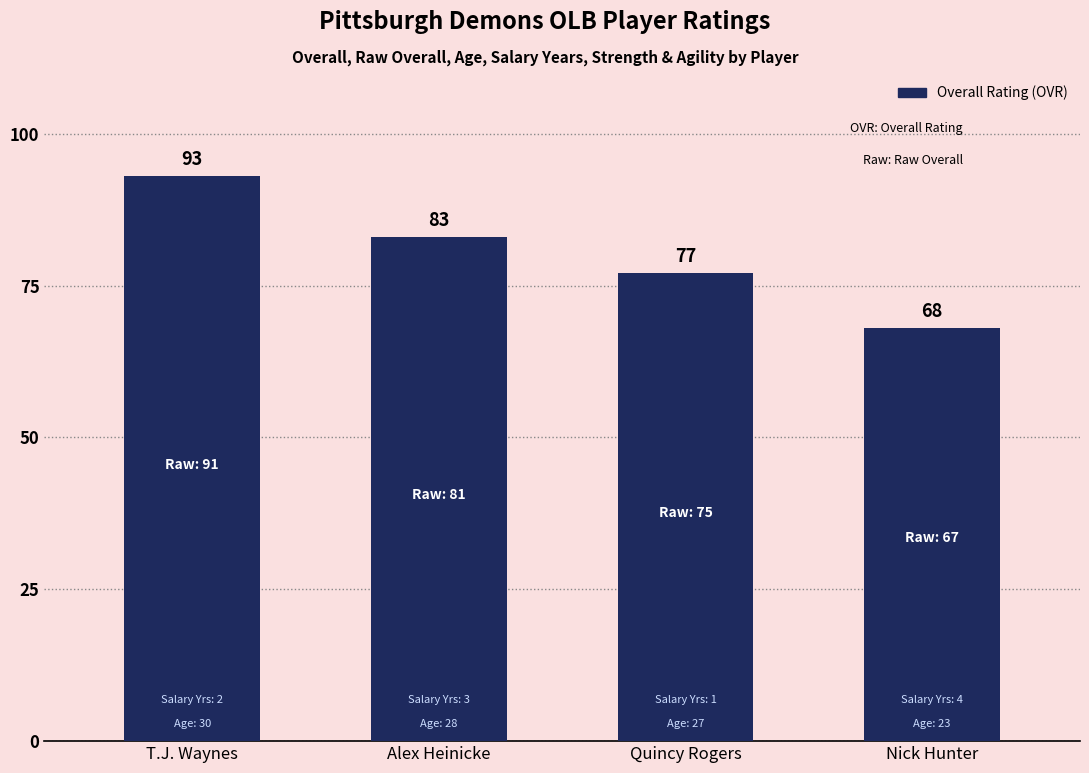

List the labels in order of value, smallest first.

Nick Hunter, Quincy Rogers, Alex Heinicke, T.J. Waynes